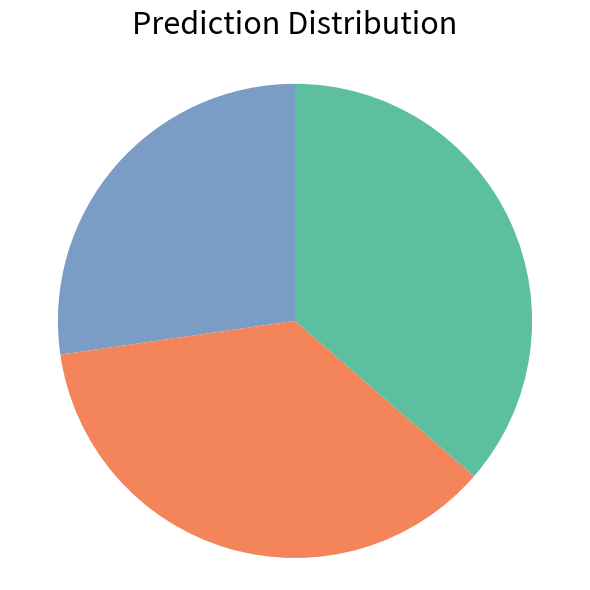

Does any single category account for the majority?

No